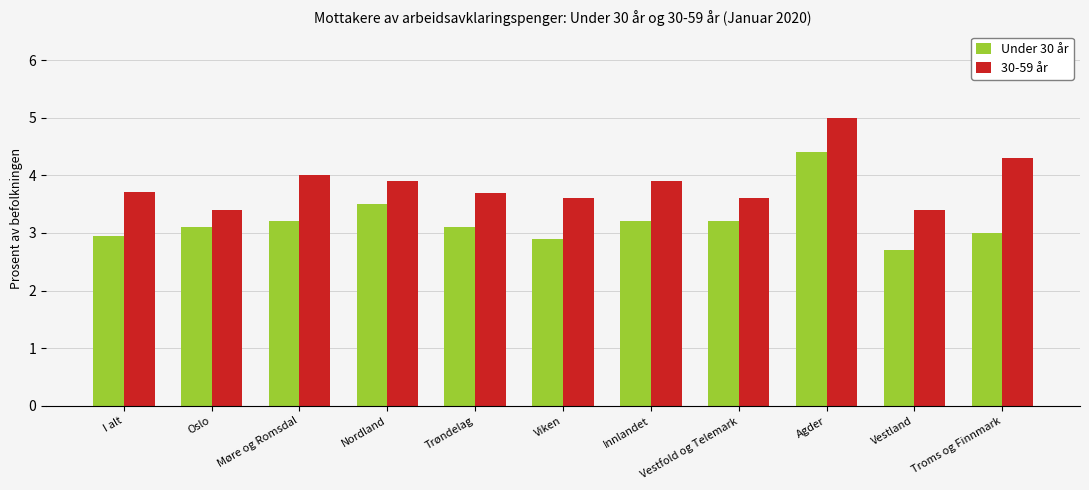

The Under 30 år series shows 6.6 at Agder. True or false?

False